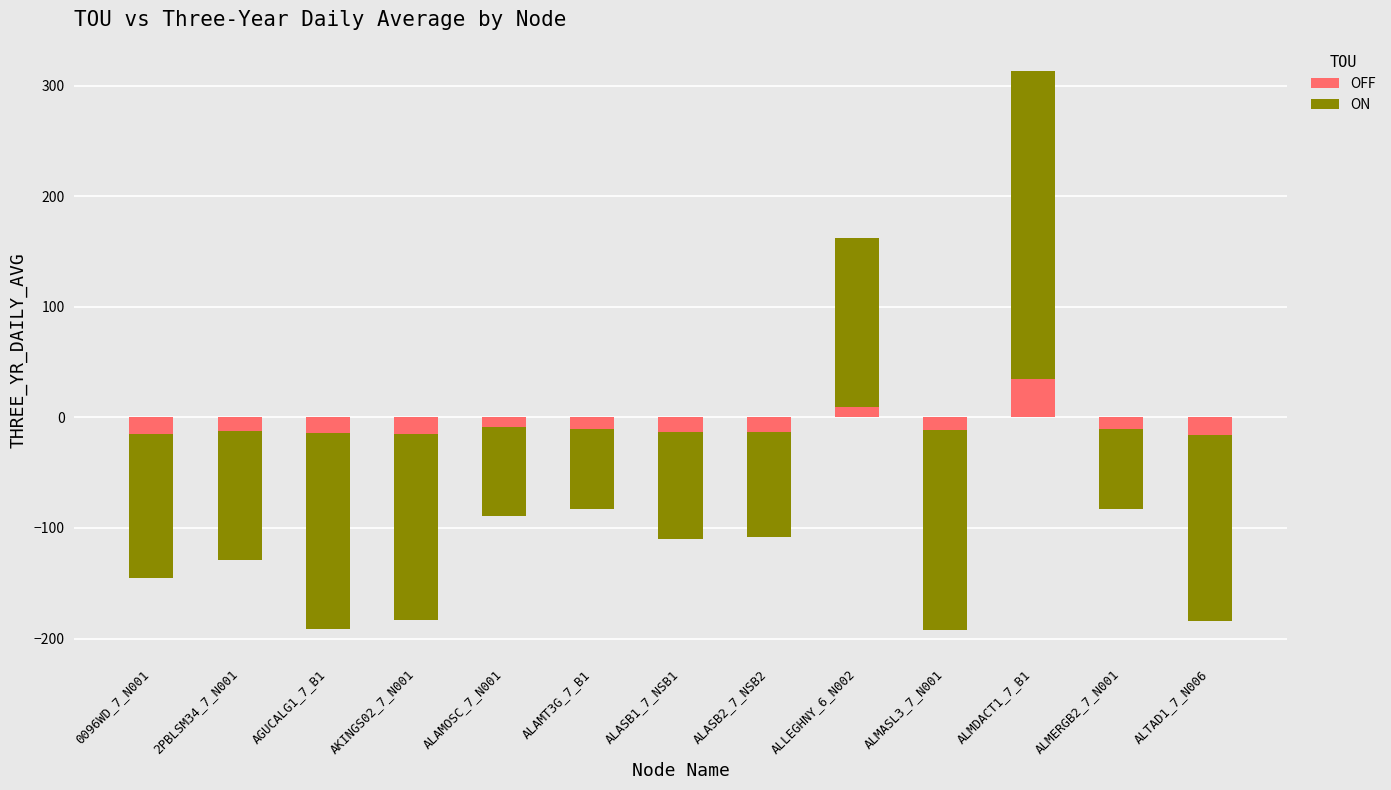

What position from the left is ALTAD1_7_N006?

13